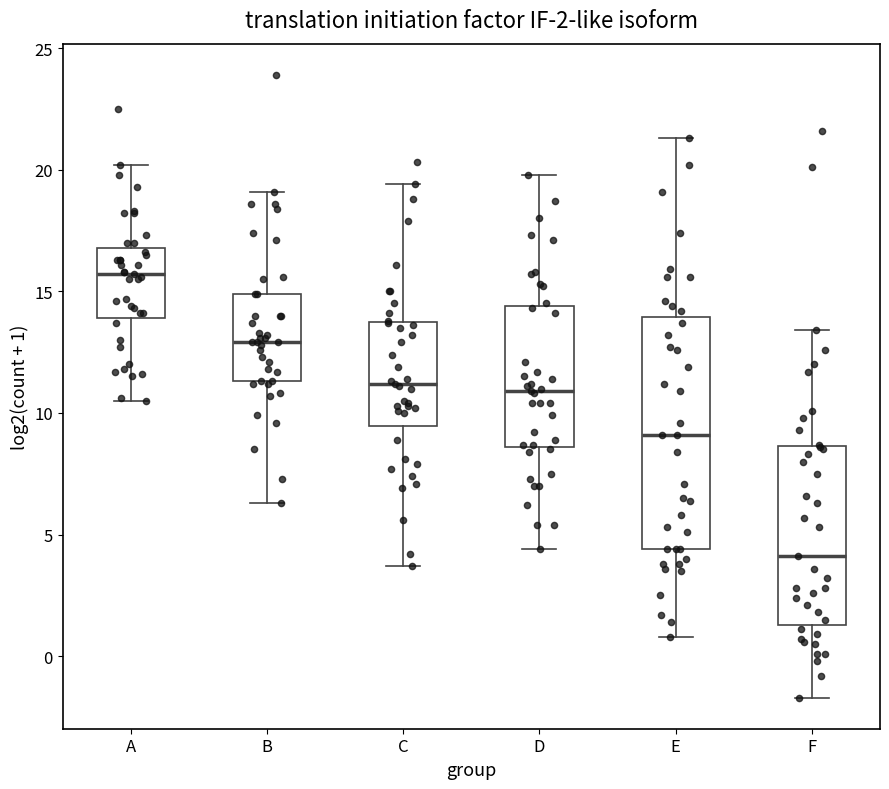

Which box is the tallest, from its lower edge to its upper edge?

E